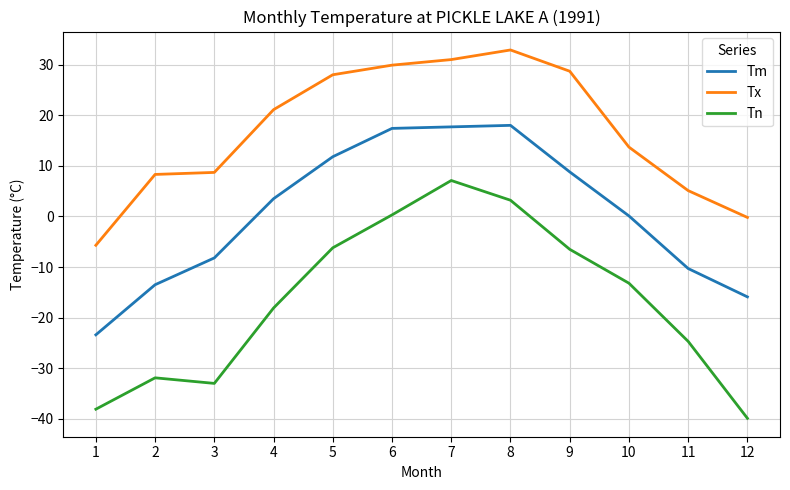

What is the difference between the maximum and minimum values in the Tx series?

38.6